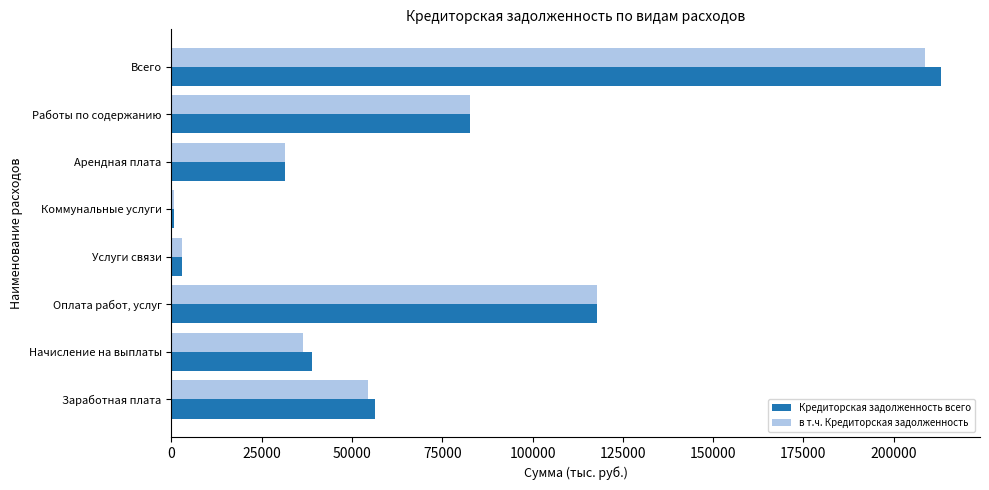

What is the sum of all Кредиторская задолженность всего values?

544257.4